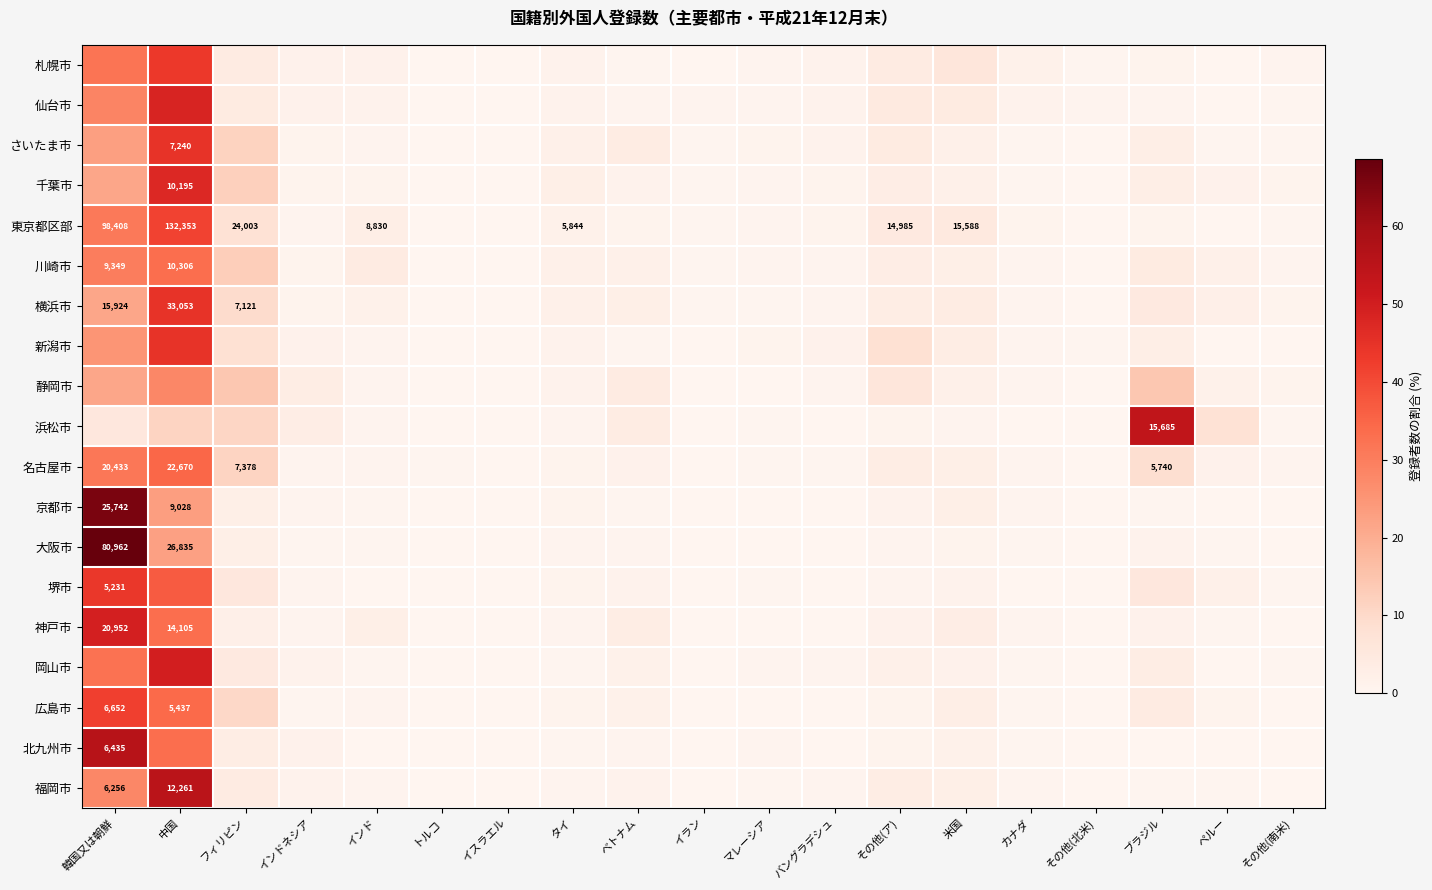

What is the highest value of the 岡山市 series?

49.6